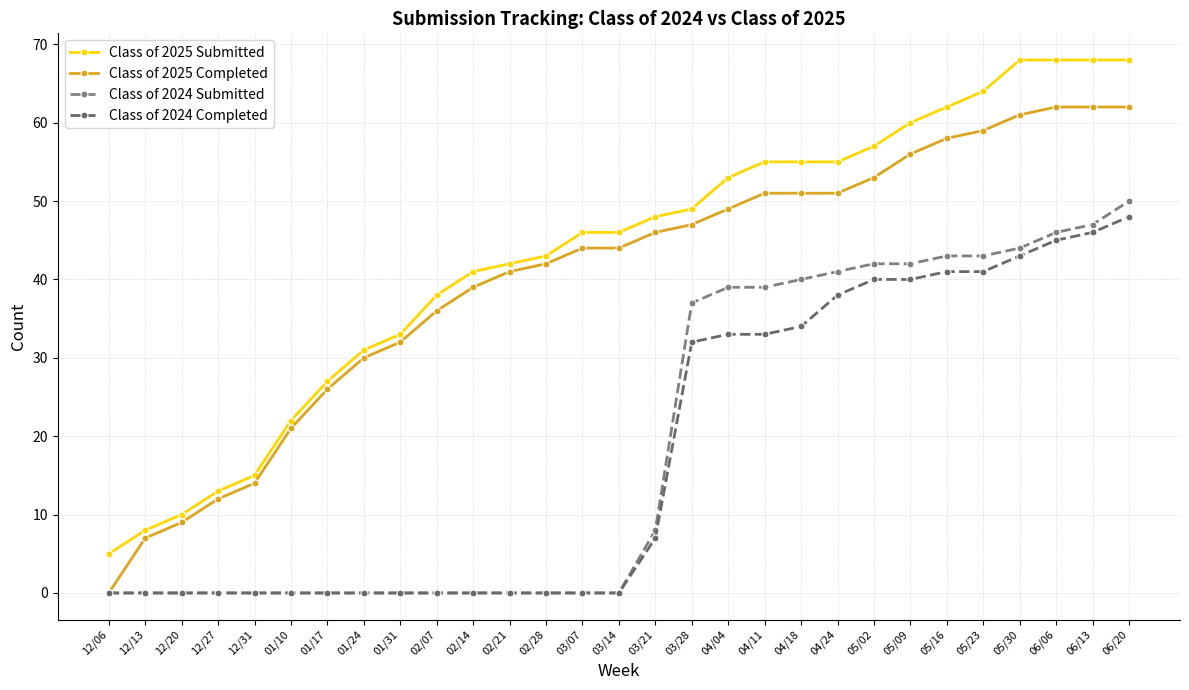

What is the label of the 7th point from the left?

01/17